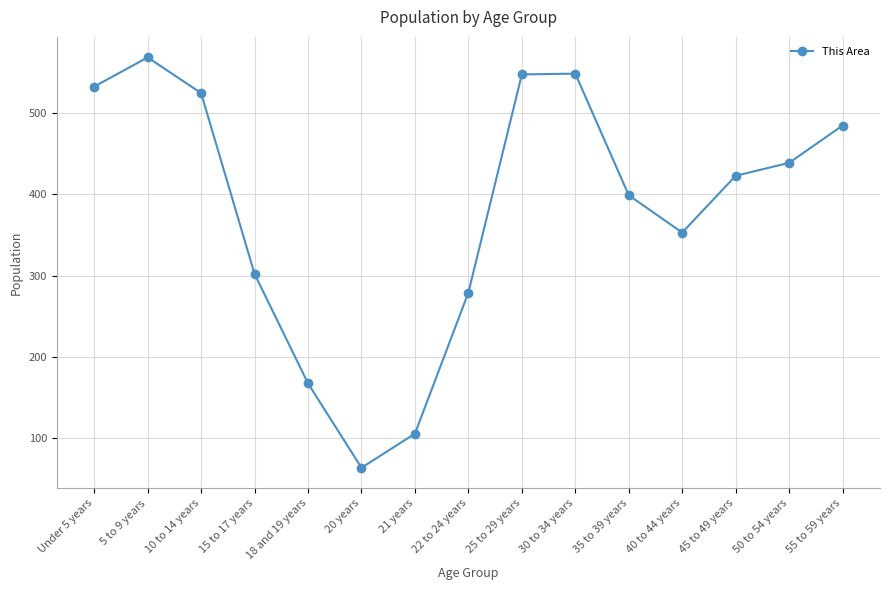

Does the chart have visible grid lines?

Yes